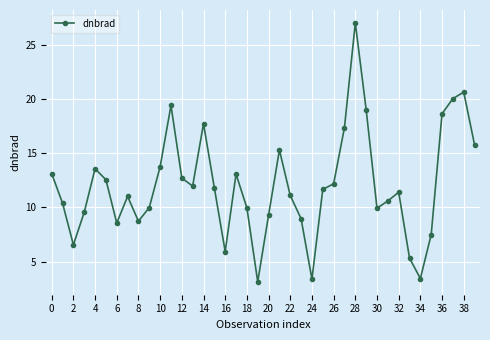

Is this an area chart (filled region under the line)?

No